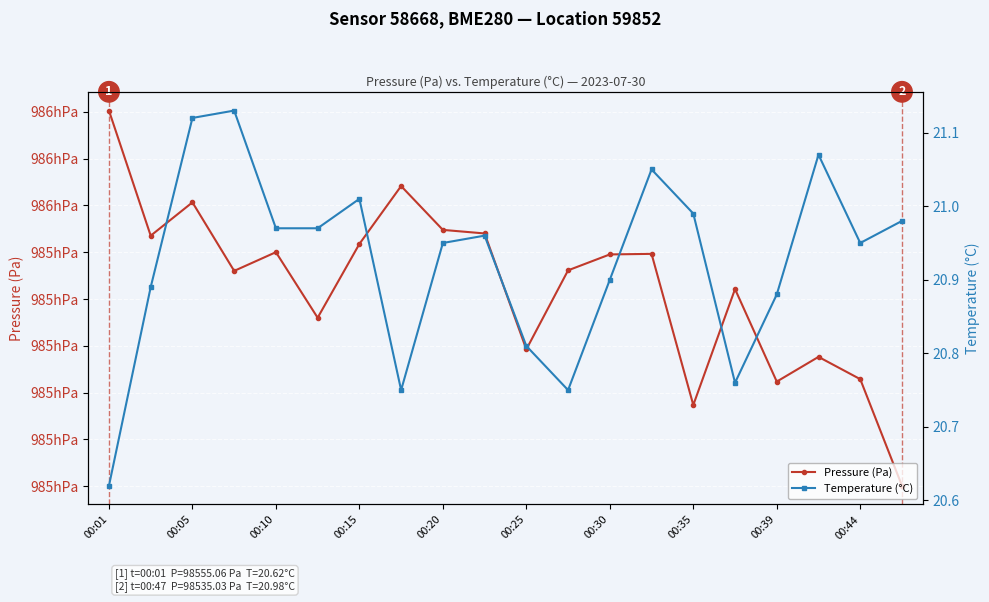

Rank the series by their maximum value, from lowest to highest.

Temperature (°C), Pressure (Pa)